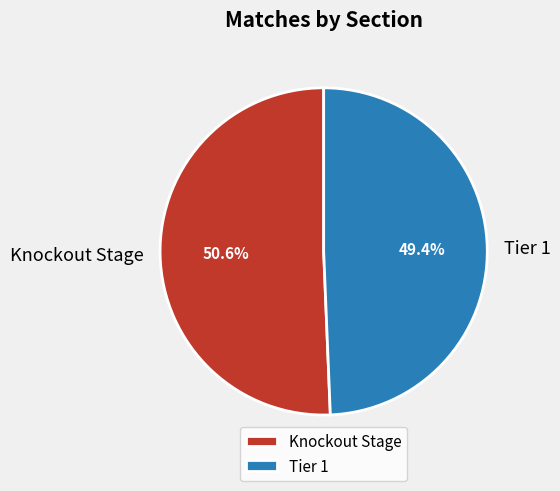

Which category has the biggest portion of the pie?

Knockout Stage